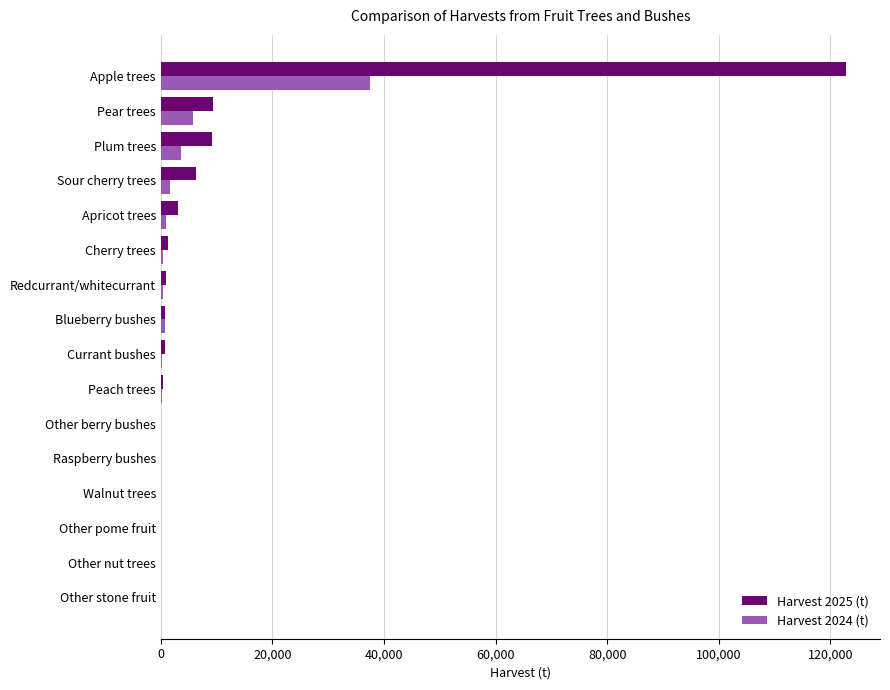

The value of Harvest 2025 (t) at Plum trees is 15044.1. True or false?

False